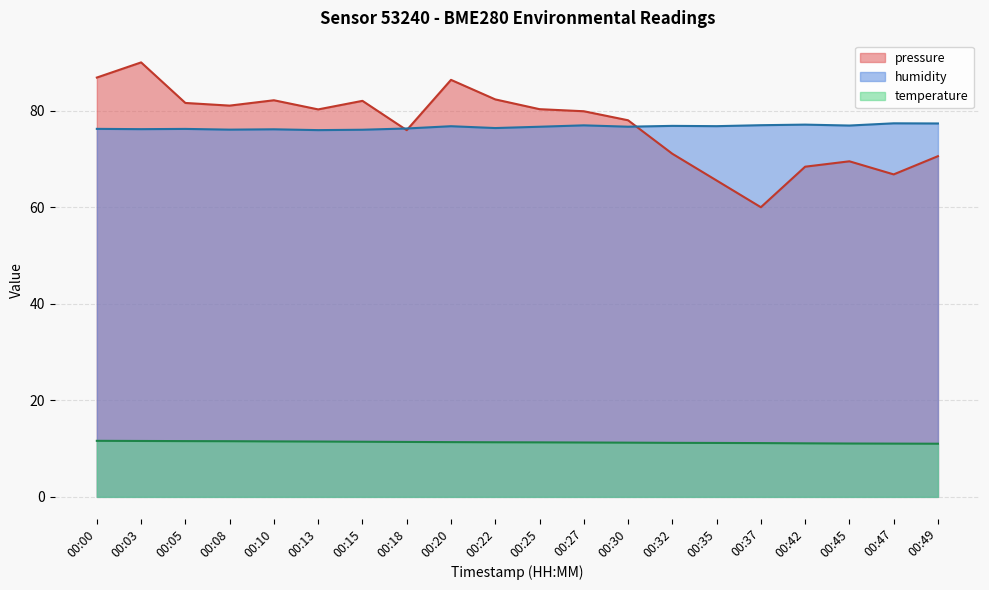

After their last crossing, which series has the higher values: humidity or pressure_norm?

humidity